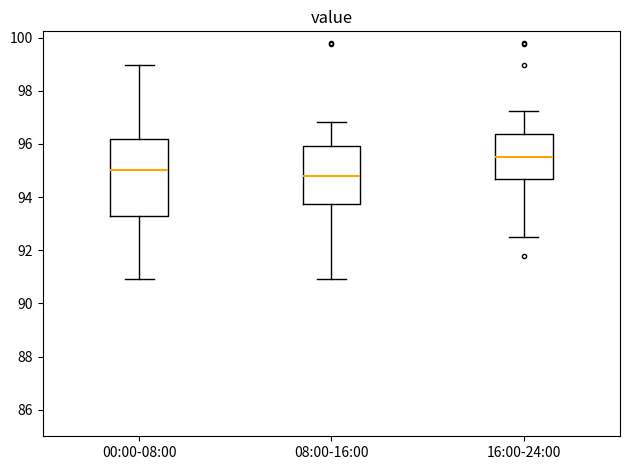

Which box's median line is the lowest?

08:00-16:00